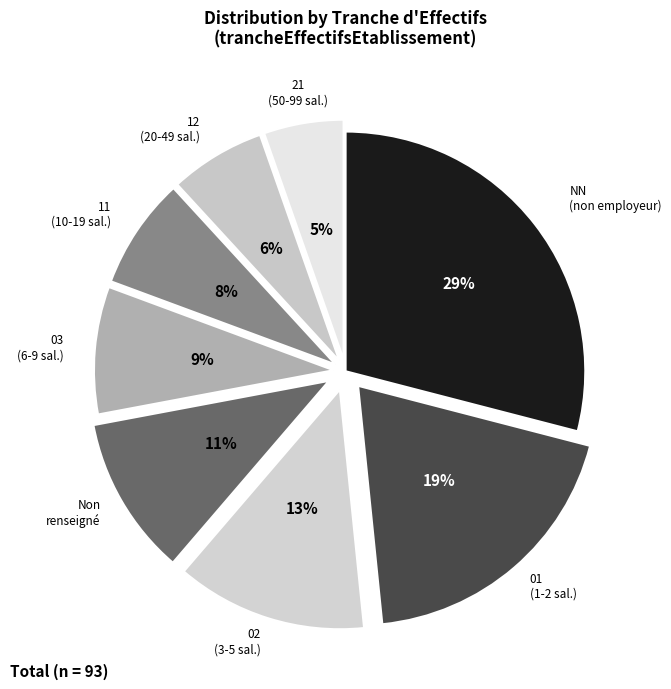

To the nearest percent, what is the average slice percentage?

12%